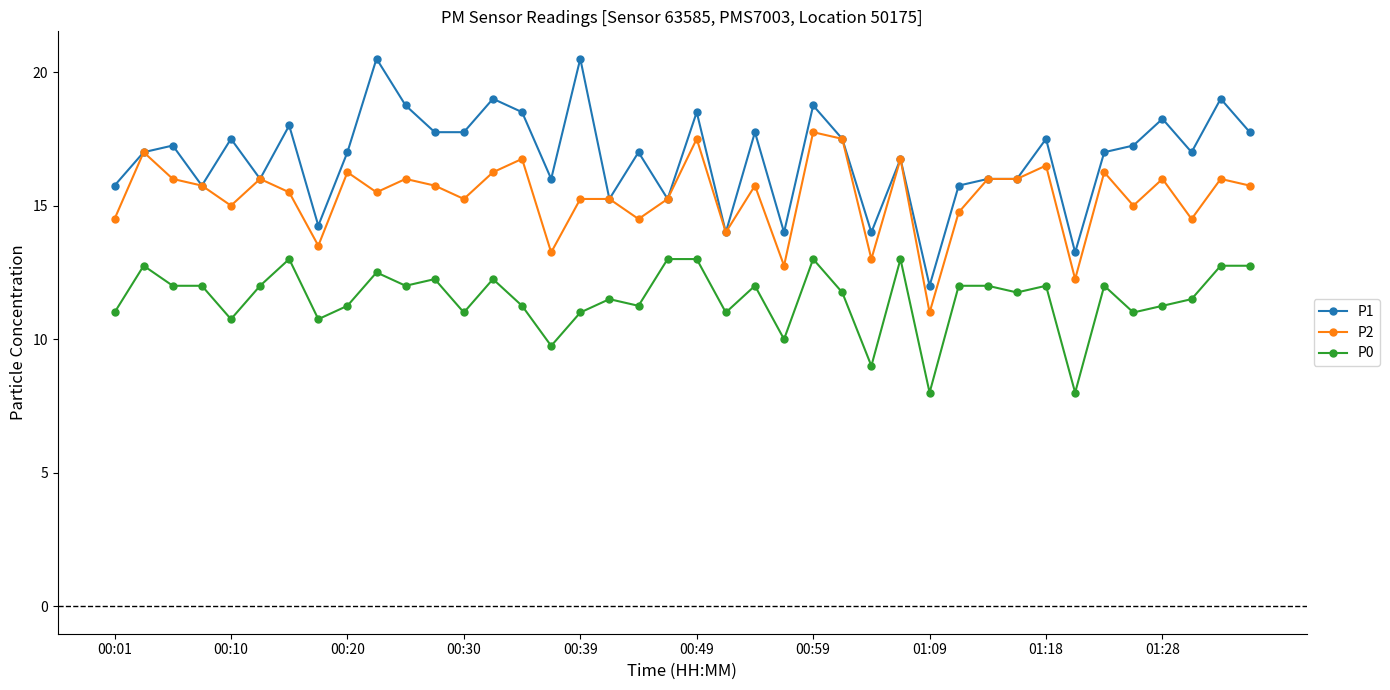

What is the sum of all P1 values?

672.8